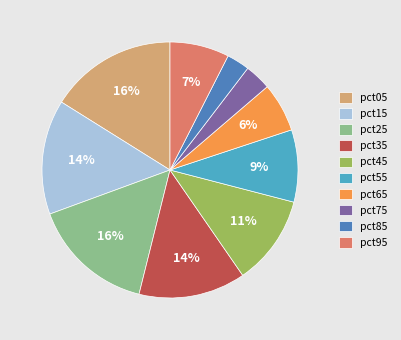

Is the sum of pct75 and pct25 greater than half?

No